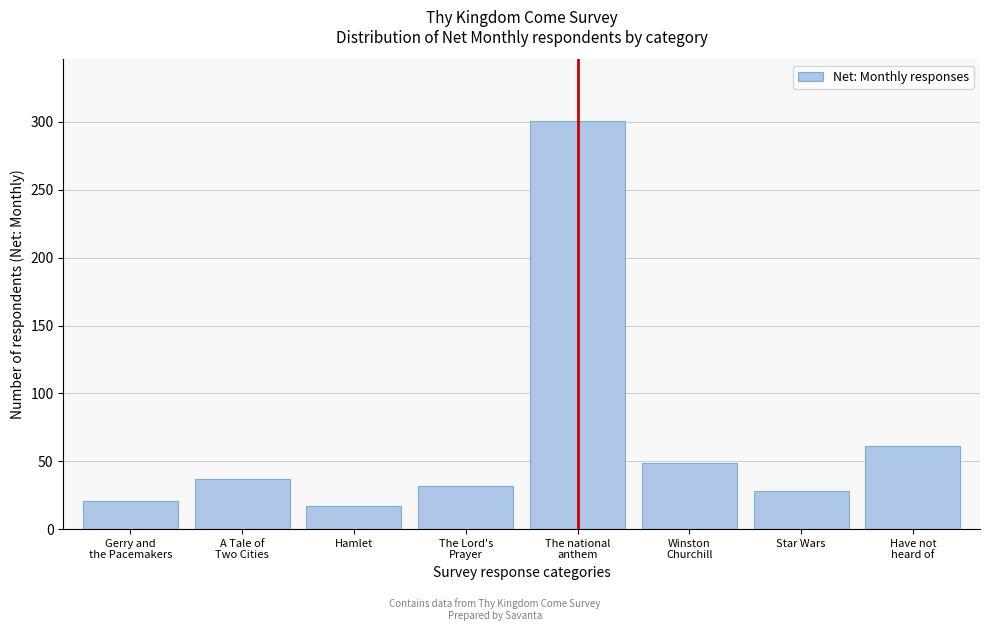

Reading left to right, what are all the values shown in this chart?

21	37	17	32	301	49	28	61